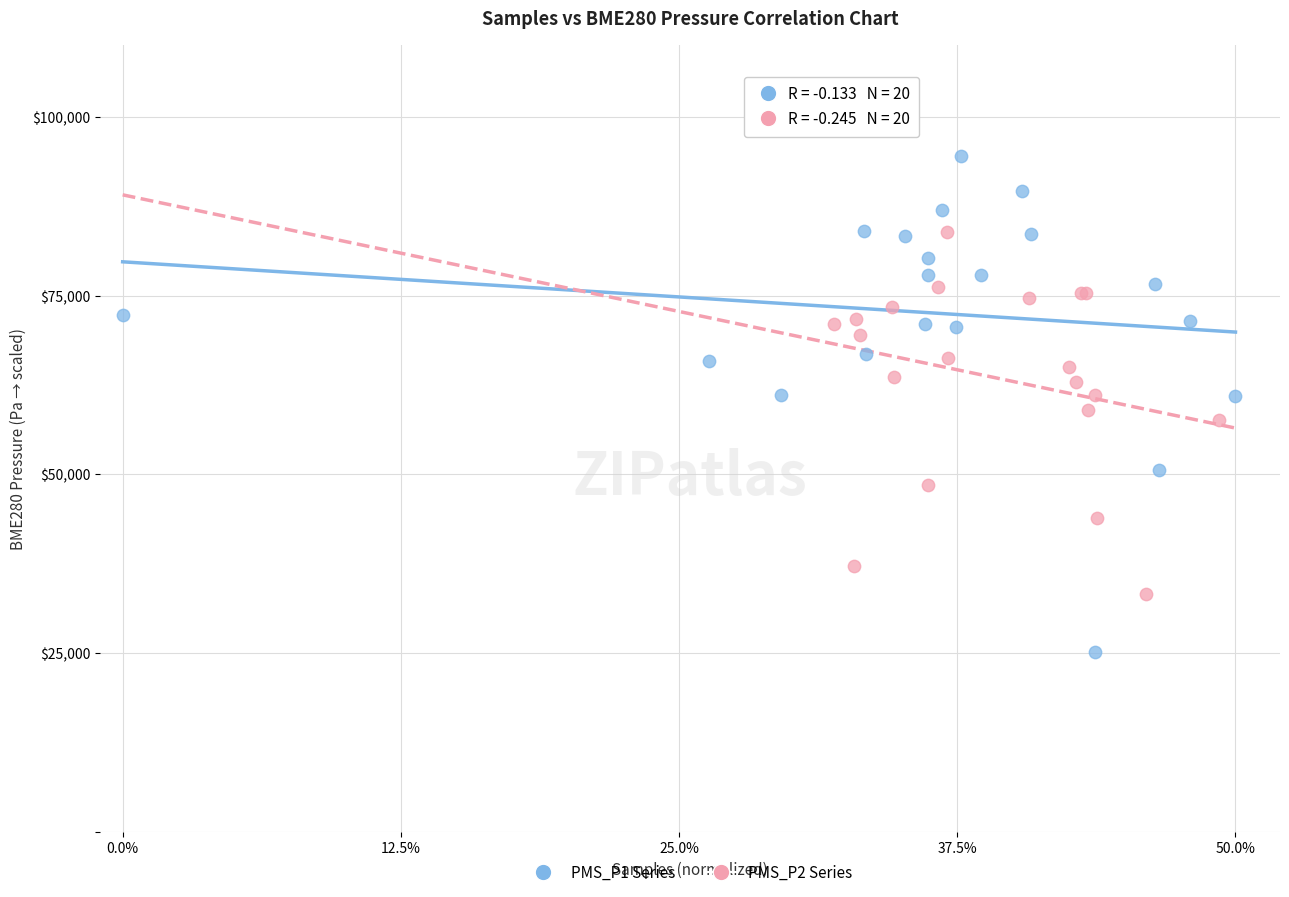

Which series has the widest spread of Y values?

PMS_P1 Series